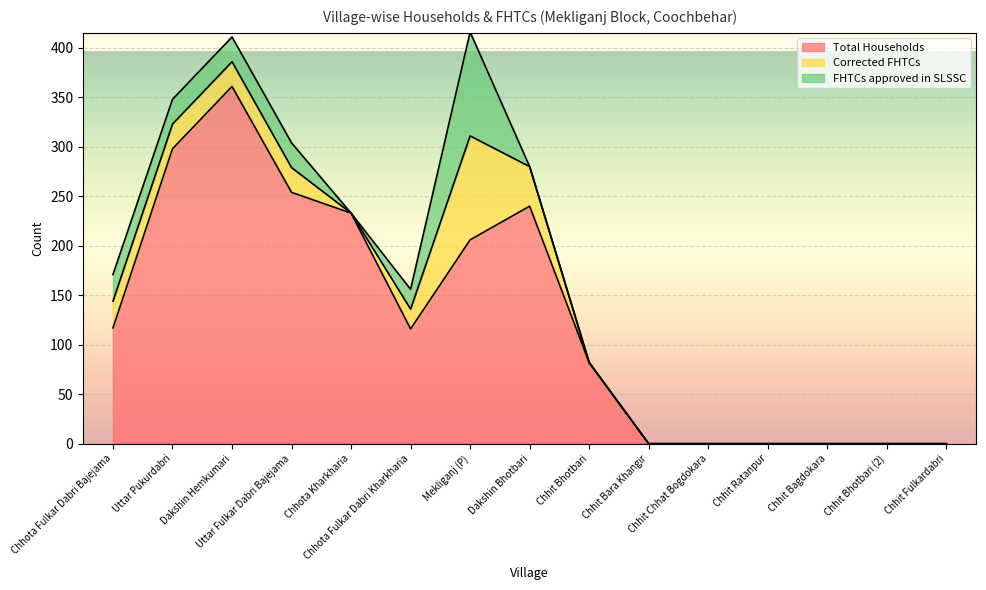

Is it true that FHTCs approved in SLSSC equals 0 at Chhit Bhotbari?

True